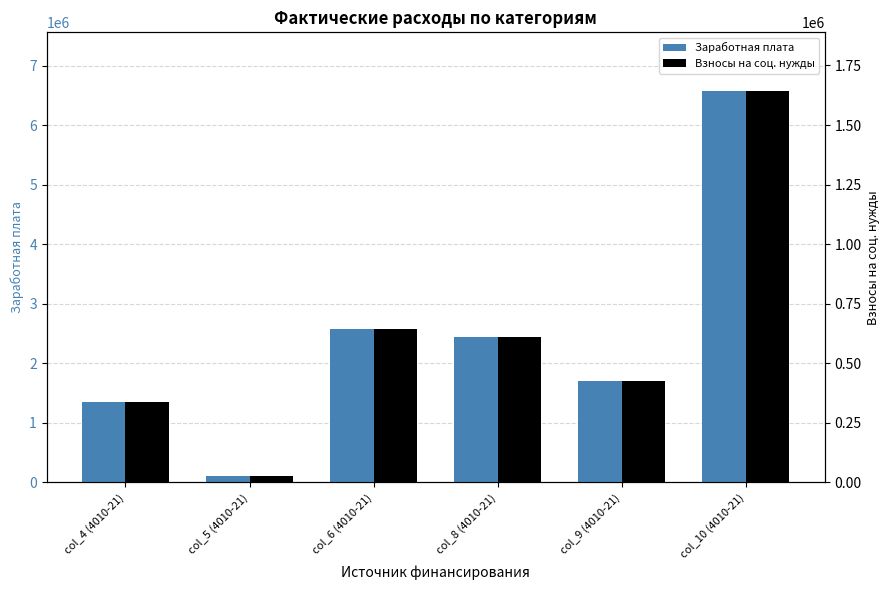

Rank the series by their maximum value, from highest to lowest.

Заработная плата, Взносы на соц. нужды